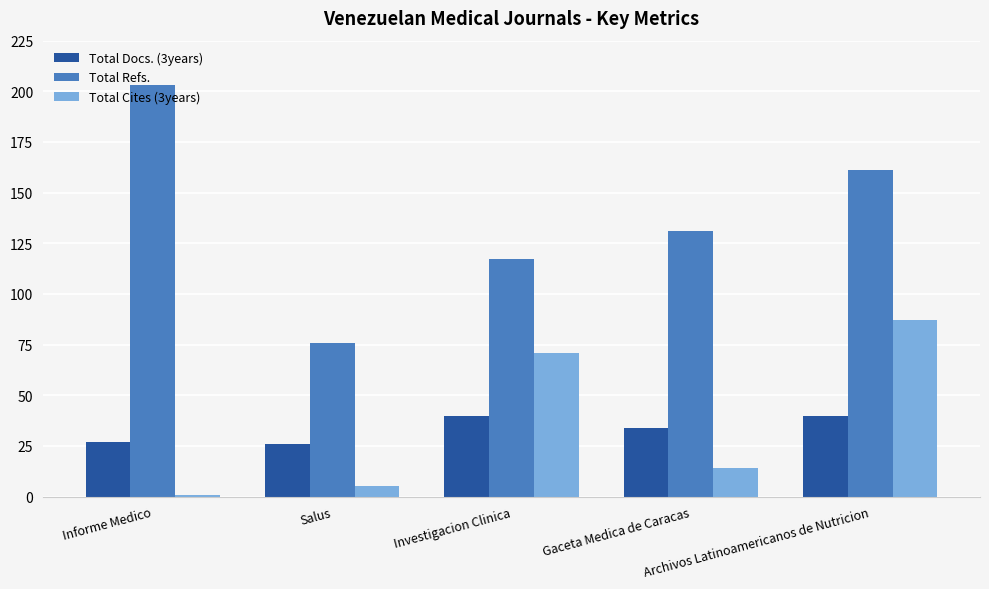

How many categories are shown in the chart?

5